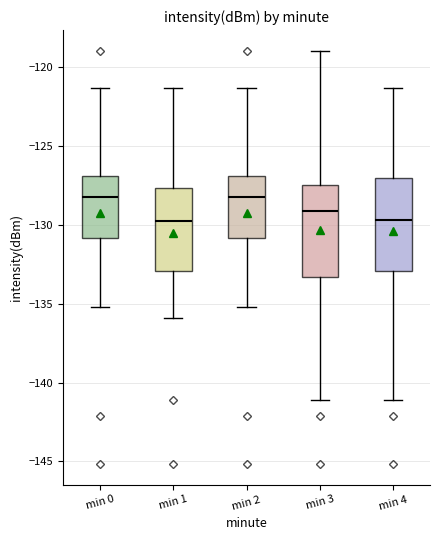

Where does the median line of the box for min 4 sit on the y-axis? The values are not printed on the chart, so give them approximately, as read against the axis.

-129.5